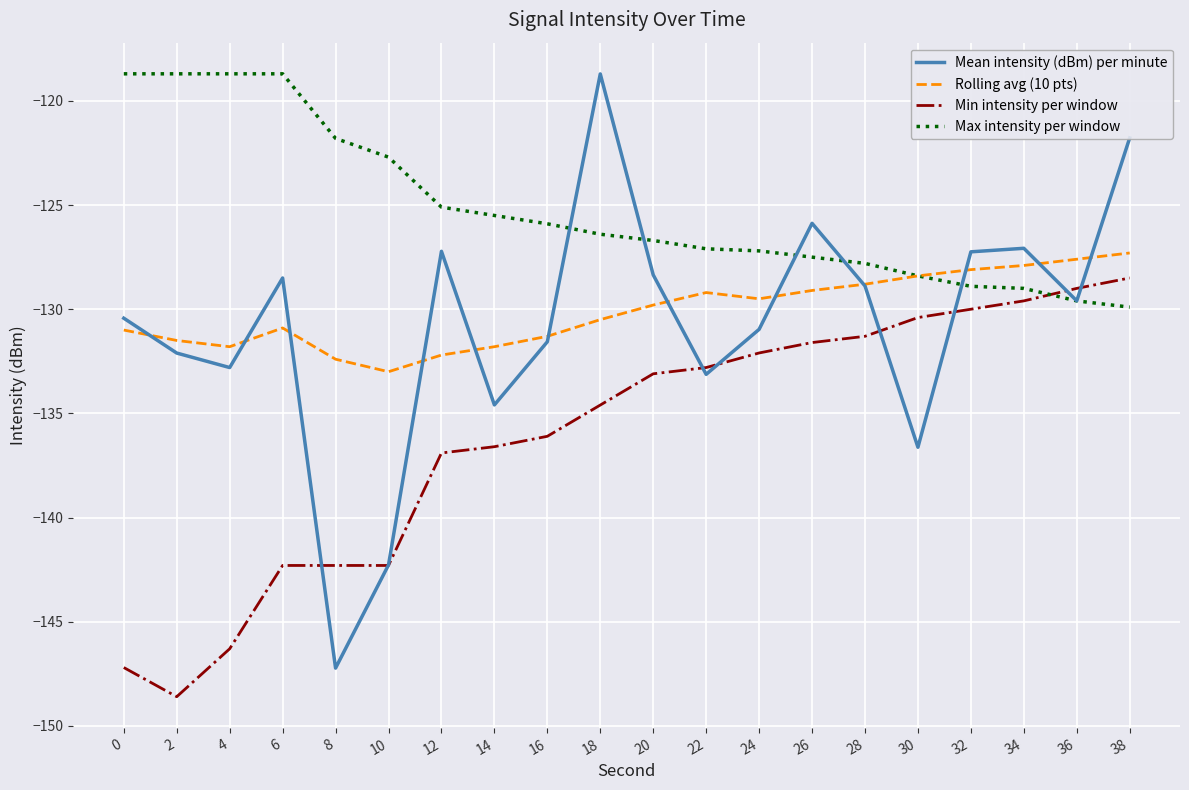

Read the Min intensity per window value at 24.

-132.1